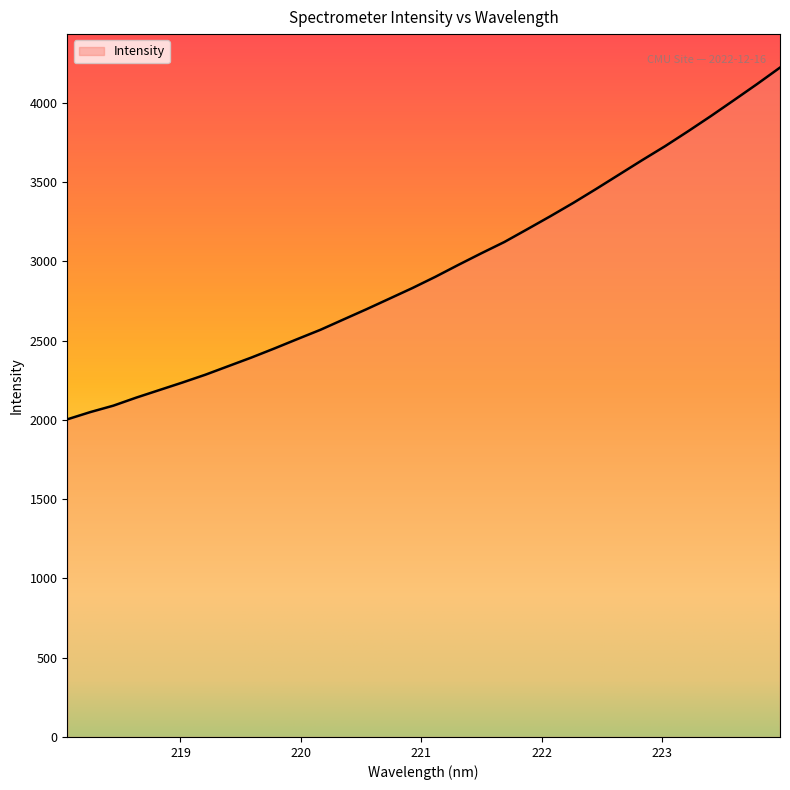

What is the greatest value displayed?

4221.6